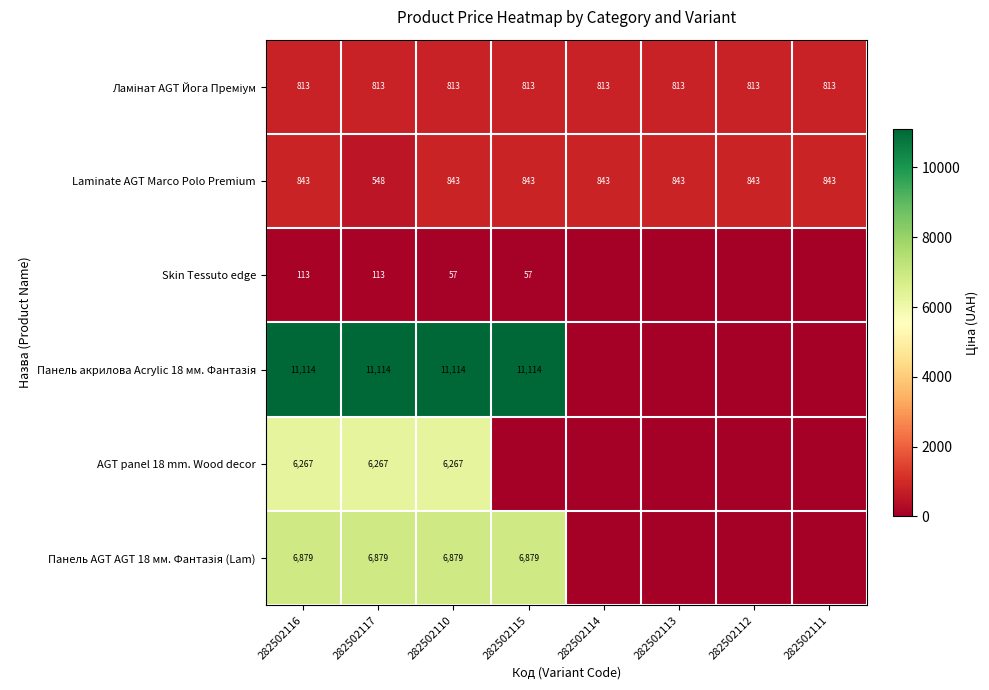

What is the maximum value shown in the chart?

11113.6